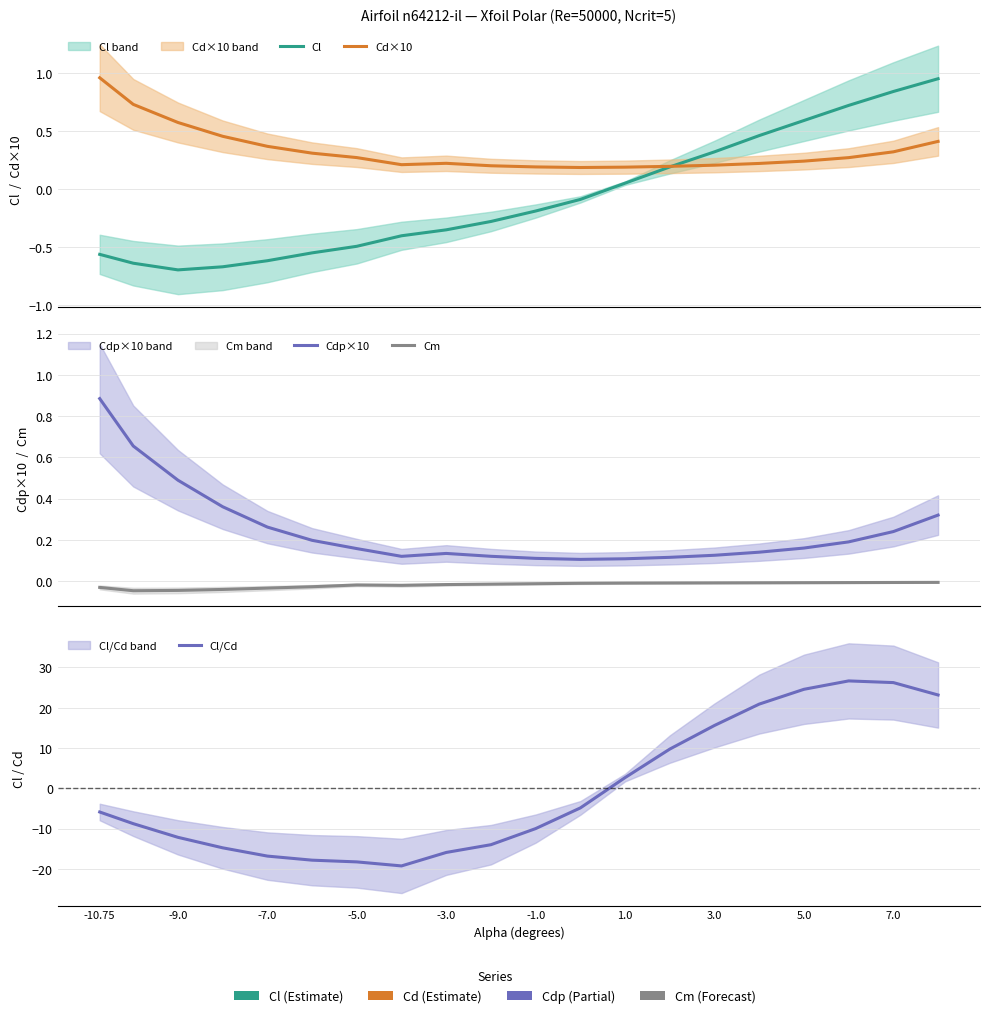

At how many categories does at least one series exceed -12?

20